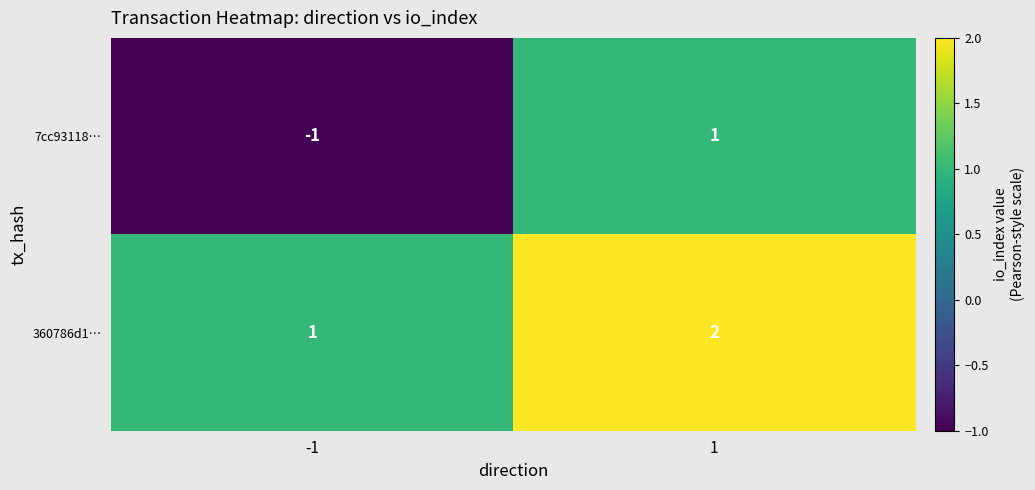

Which series has the largest total across all categories?

360786d1…